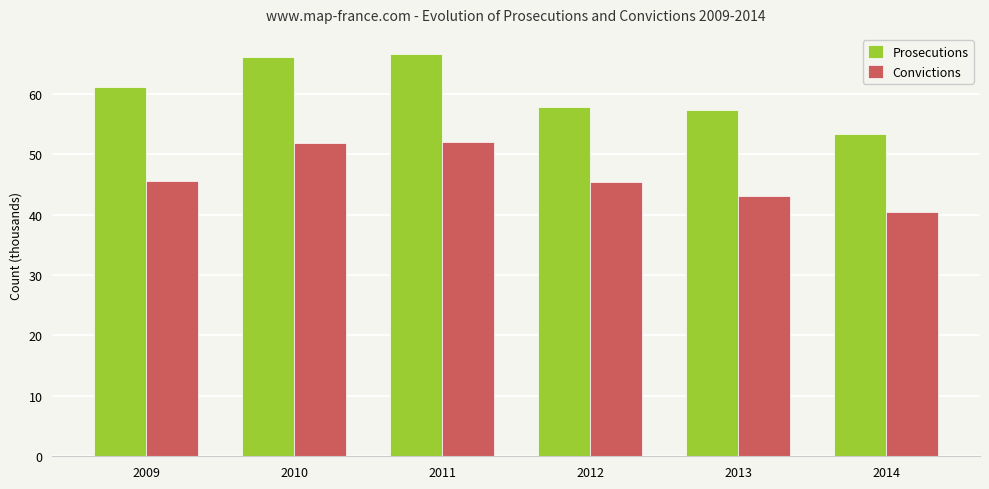

Is it true that Prosecutions equals 61.0 at 2009?

True